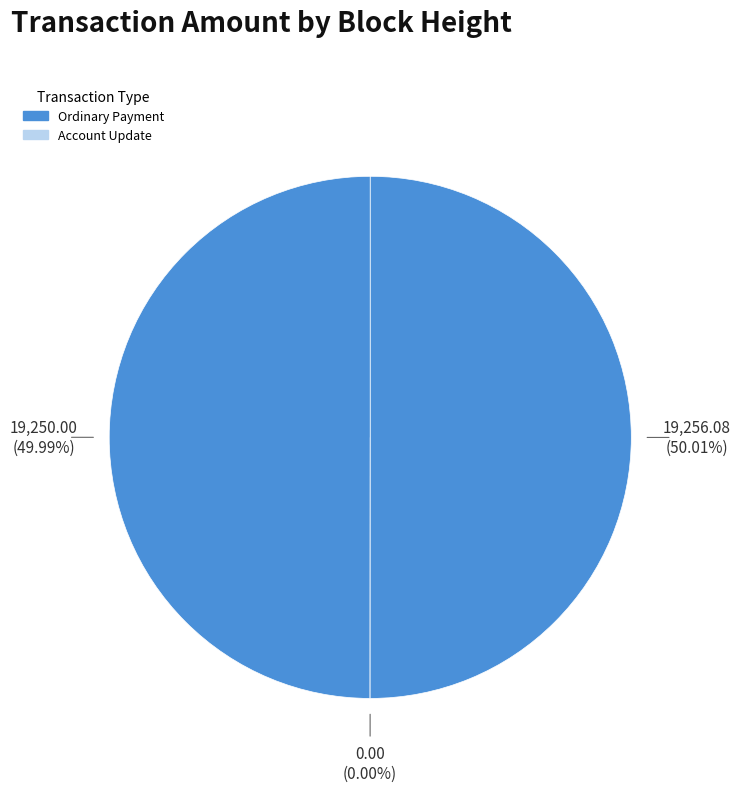

What is the change in value from 343439 to 343393?

+6.1